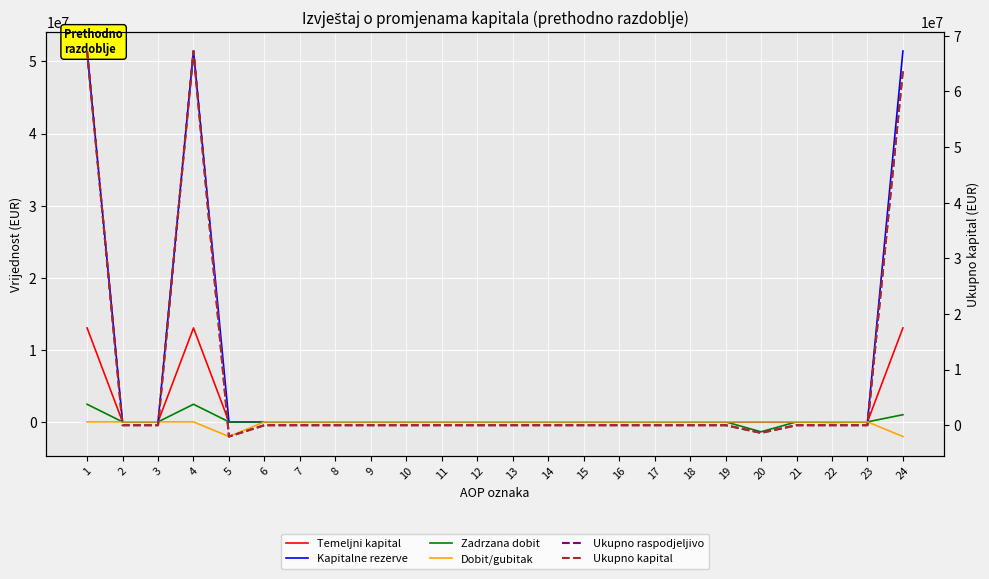

Rank the series by their maximum value, from highest to lowest.

Ukupno raspodjeljivo, Ukupno kapital, Kapitalne rezerve, Temeljni kapital, Zadrzana dobit, Dobit/gubitak